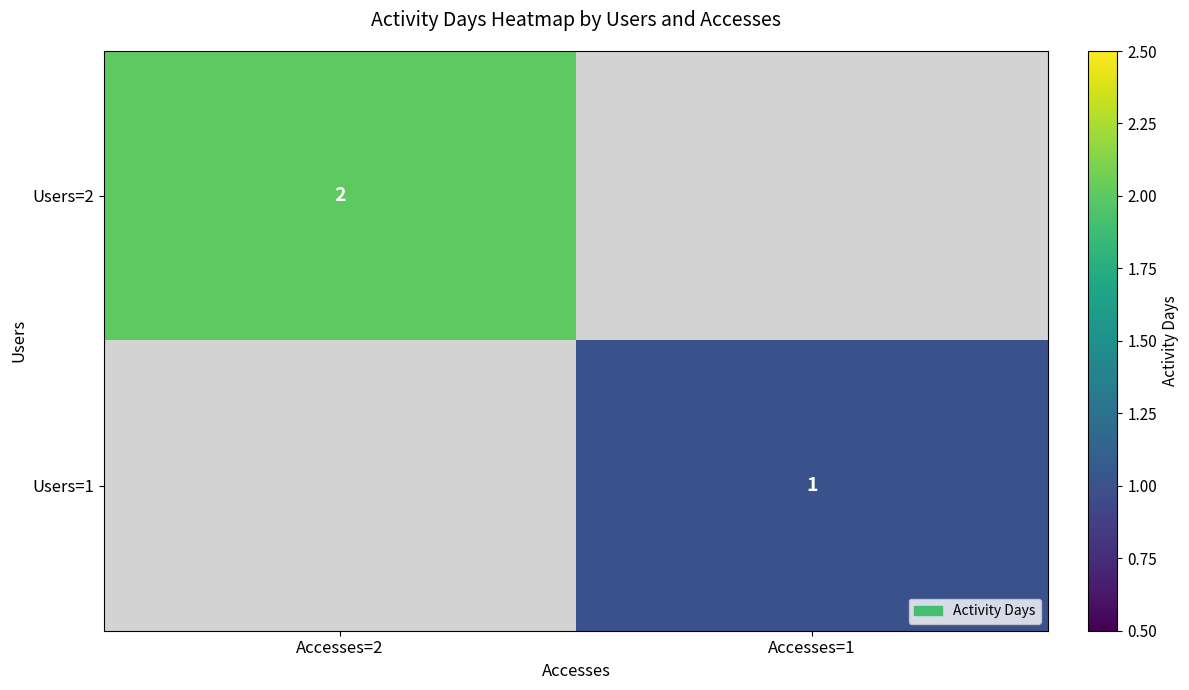

What is the smallest value displayed?

1.0